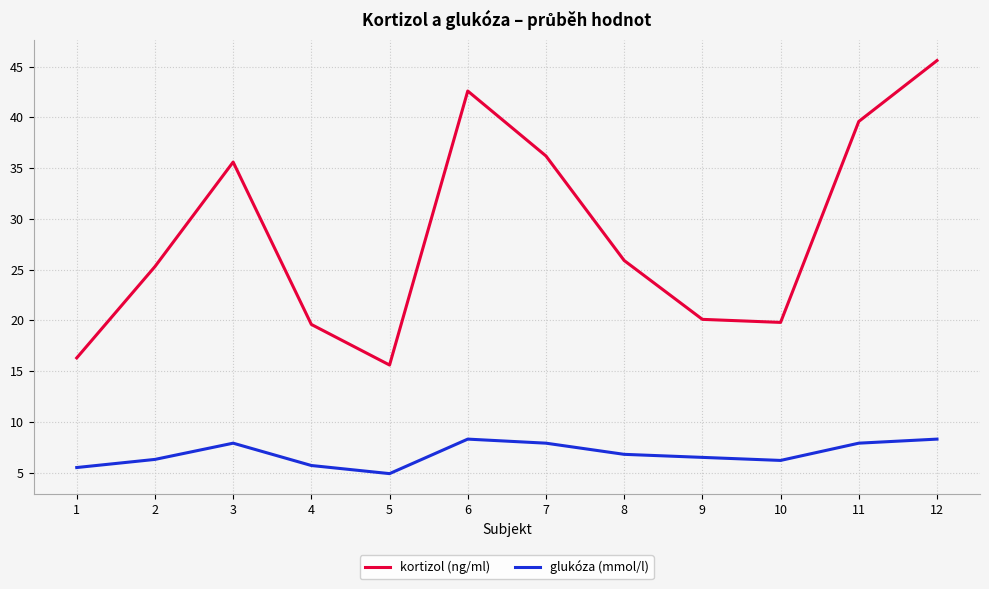

True or false: kortizol (ng/ml) and glukóza (mmol/l) cross at least once.

False